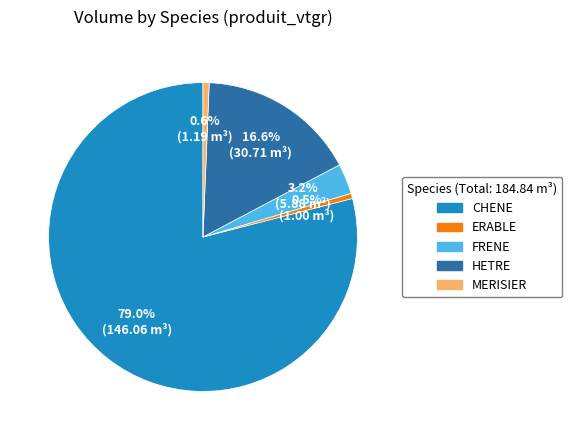

Between MERISIER and FRENE, which is larger?

FRENE